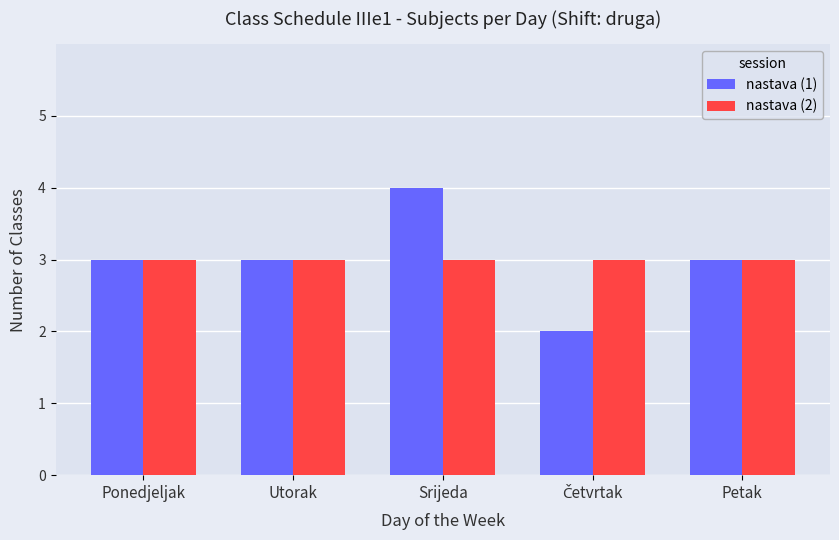

Are the bars horizontal?

No